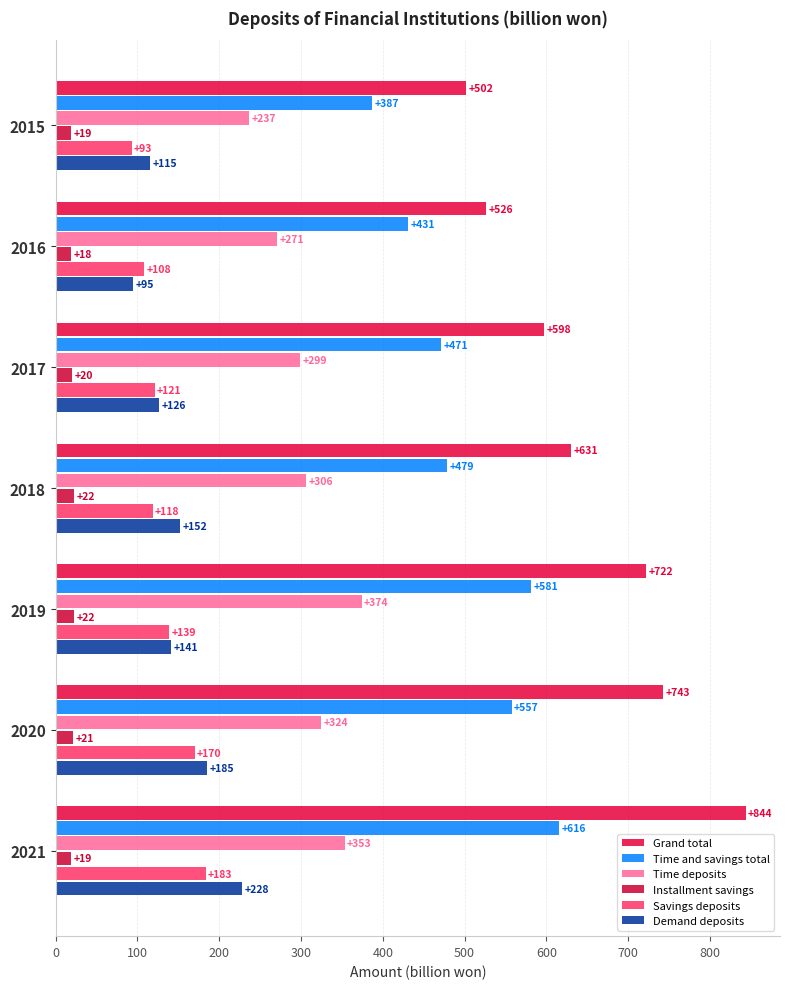

At which category is the sum across all series the highest?

2021